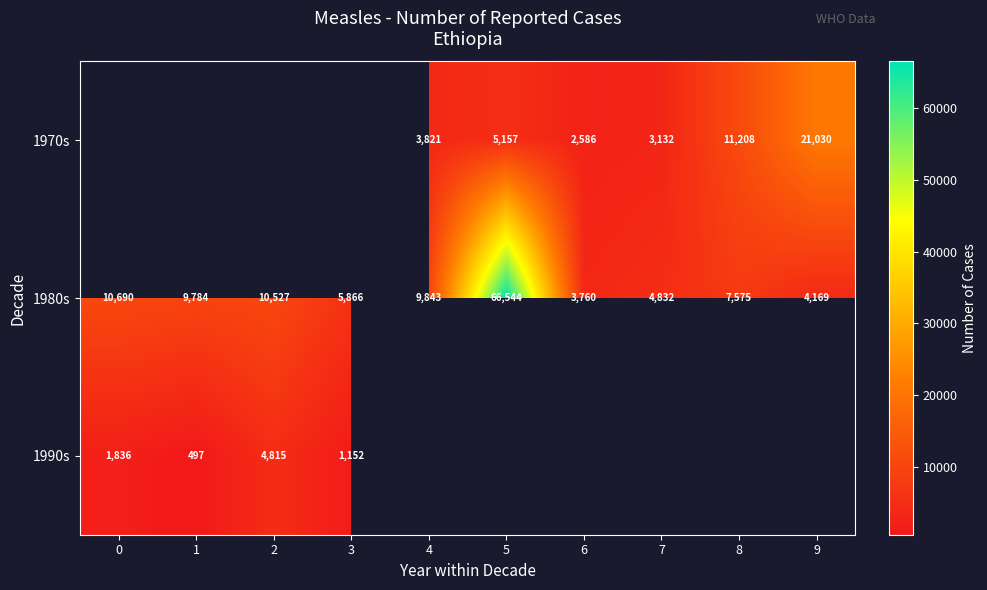

How many data points in 1980s are less than 9784?

5